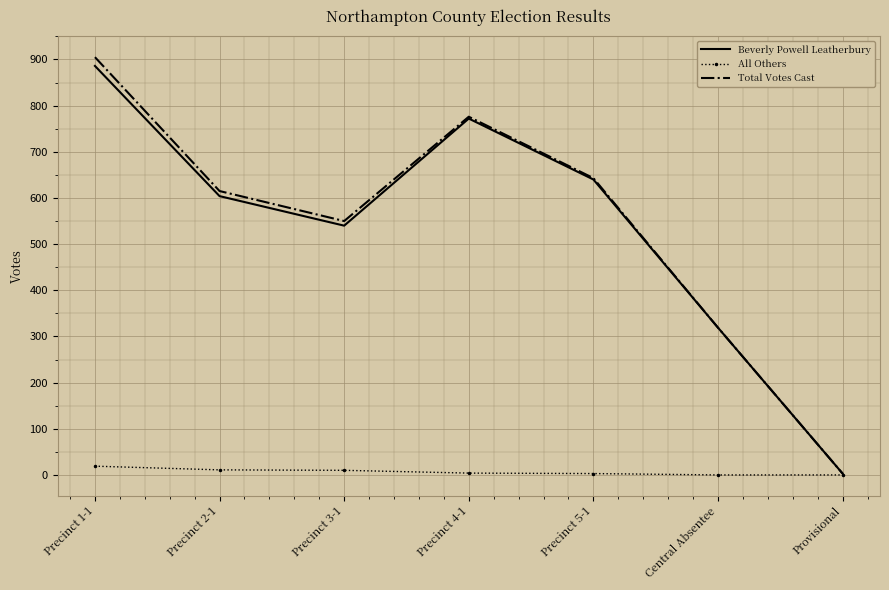

How many values in the All Others series are below 4?

3